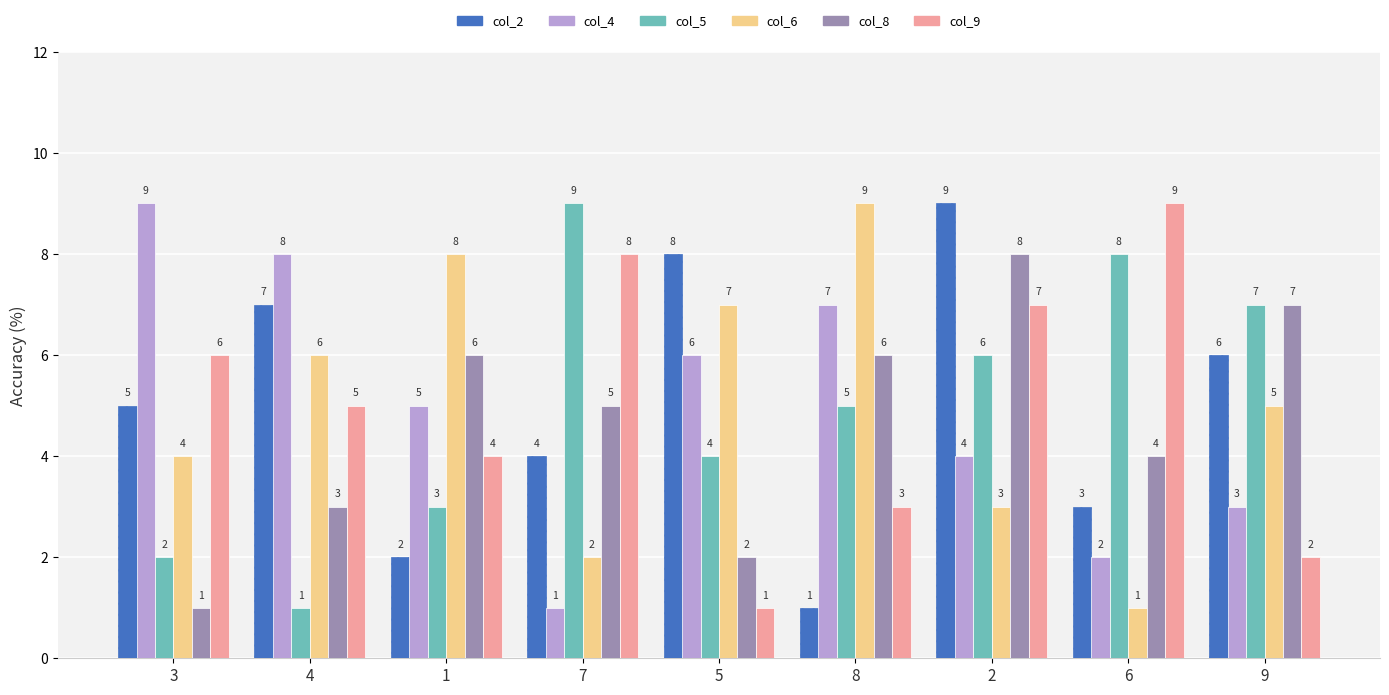

Between 3 and 1, which series saw the biggest shift?

col_8